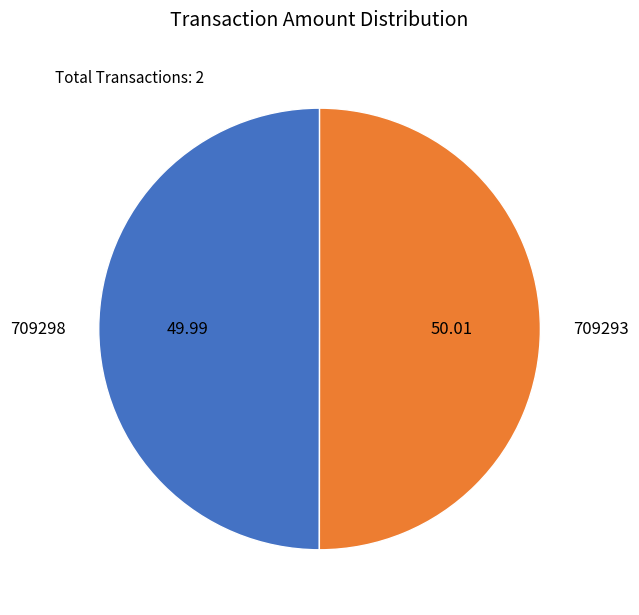

What is the ratio of the value at 709293 to the value at 709298?

1.0